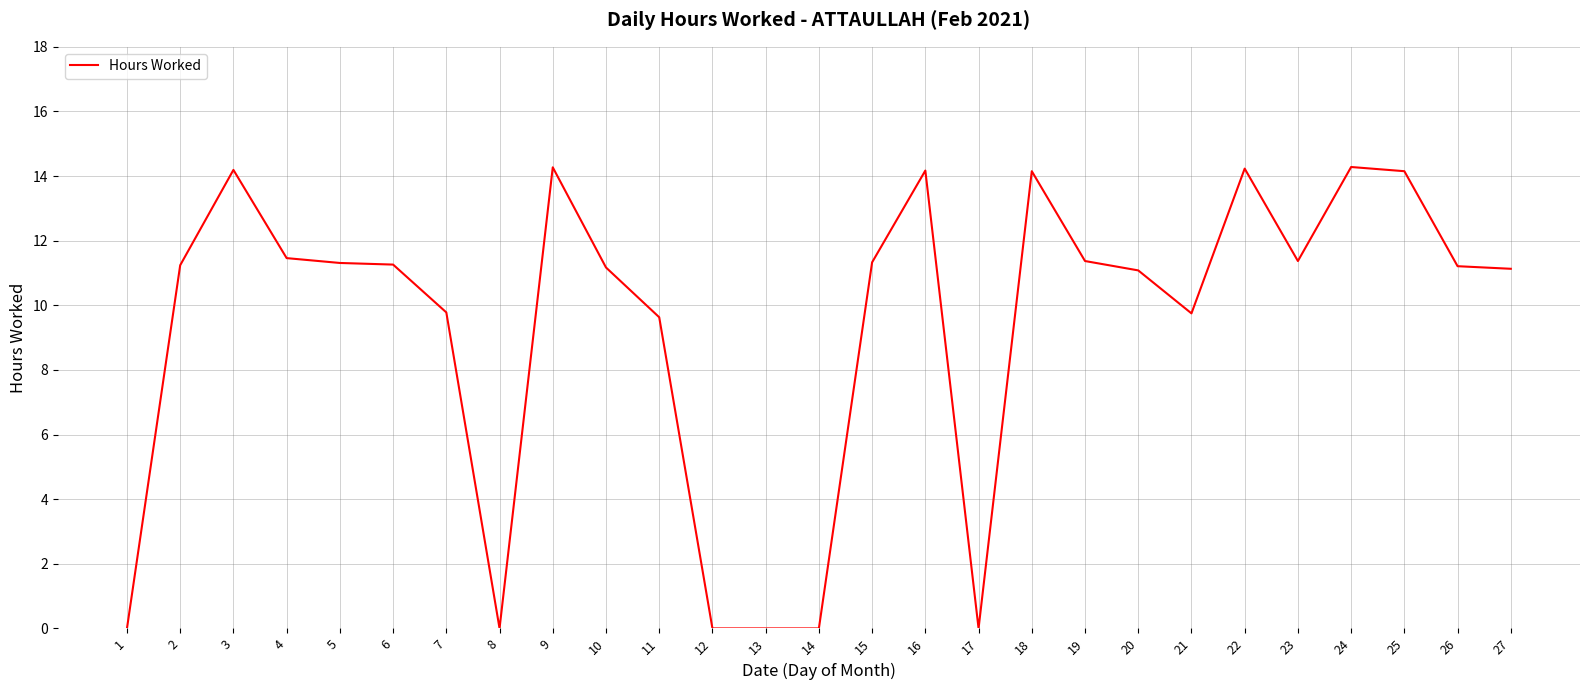

What is the sum of the values at 11 and 4?

21.1